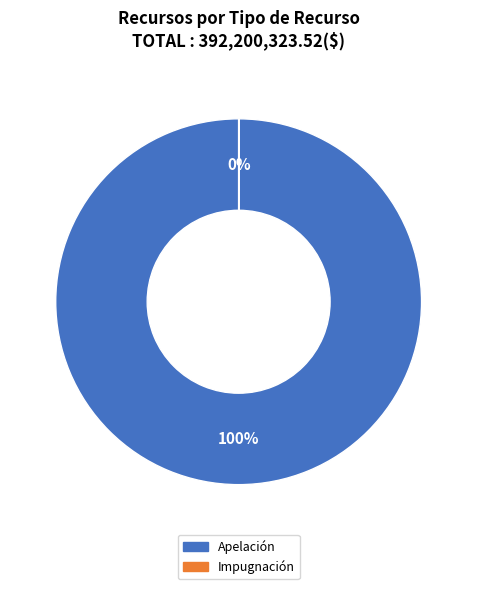

Which slice is the largest?

Apelación